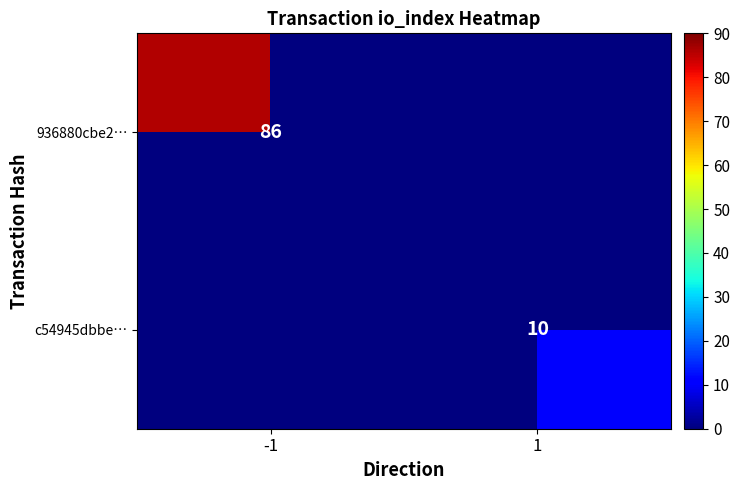

The value of 936880cbe2… at -1 is 23.5. True or false?

False